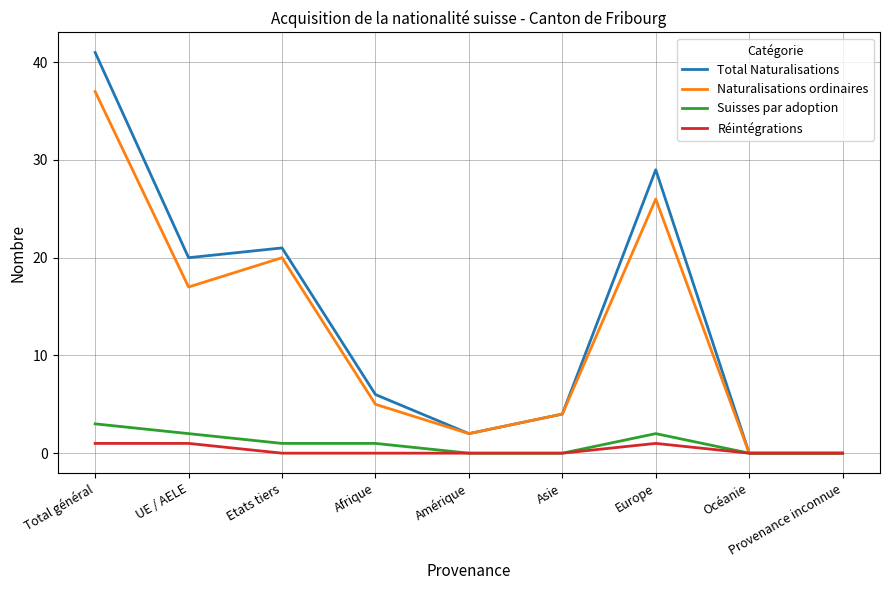

At which category does Total Naturalisations reach its first local valley?

UE / AELE